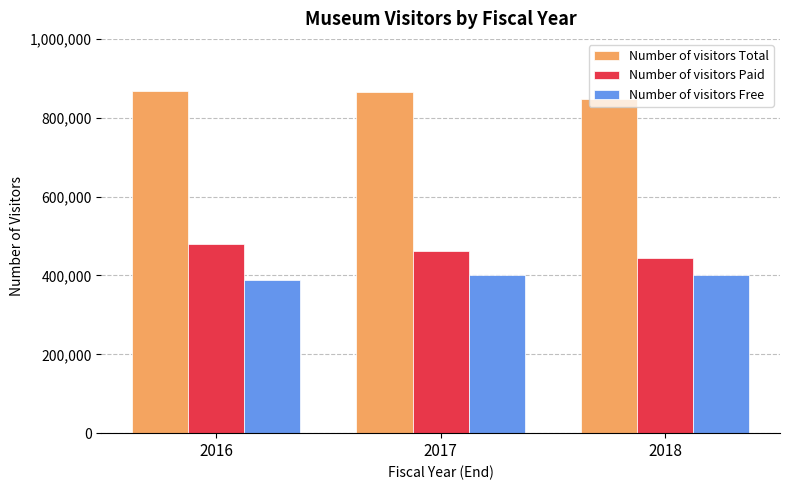

How many groups of bars are there?

3